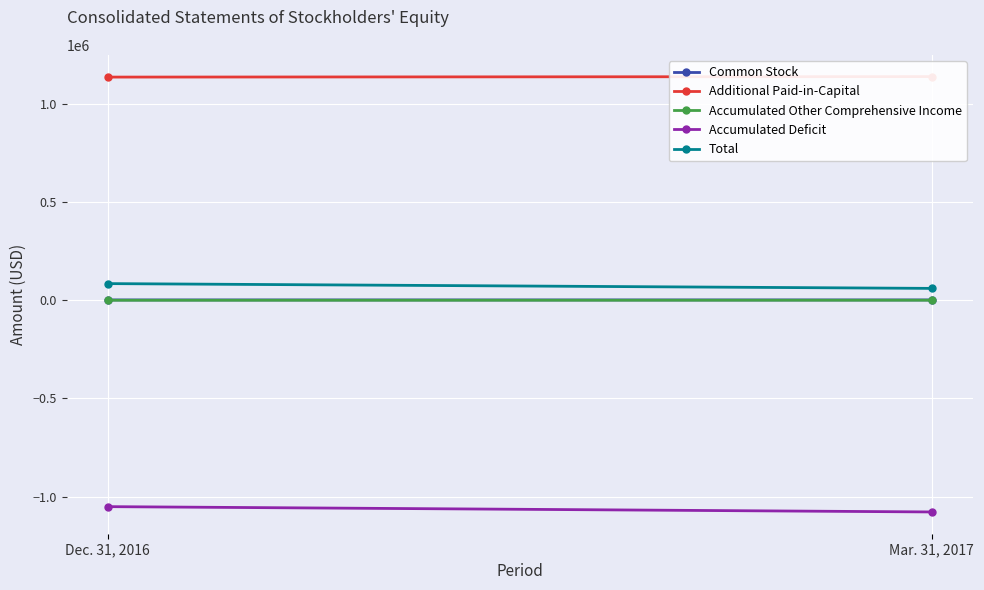

What is the smallest value displayed?

-1078541